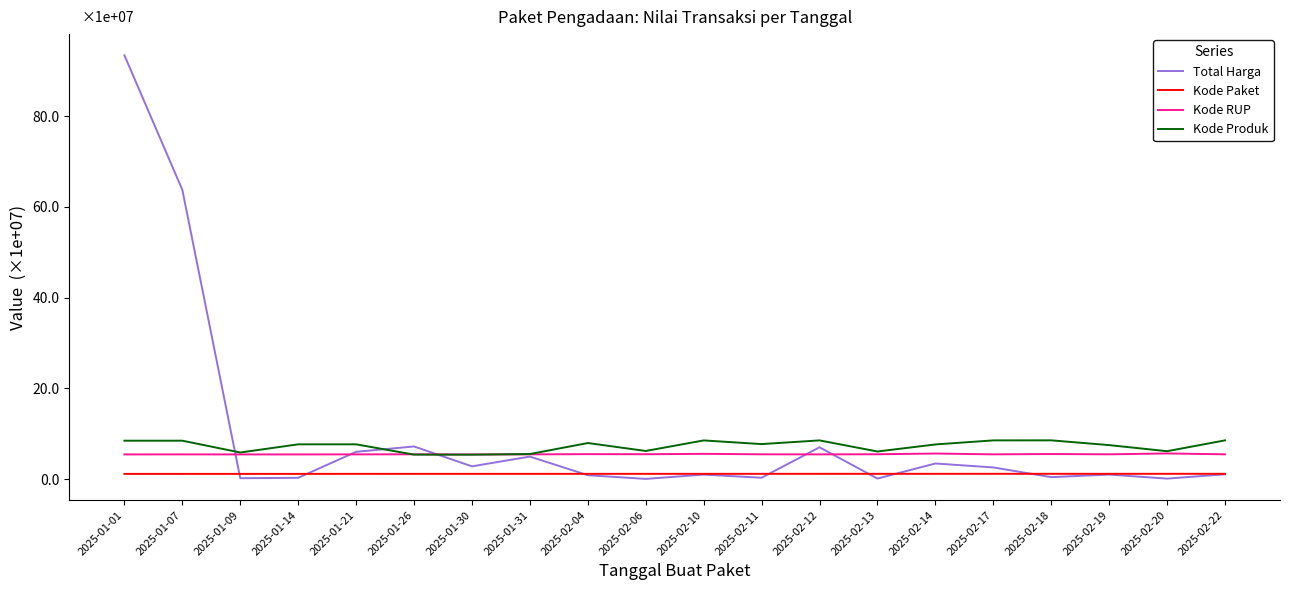

Which series has the widest spread of values?

Total Harga